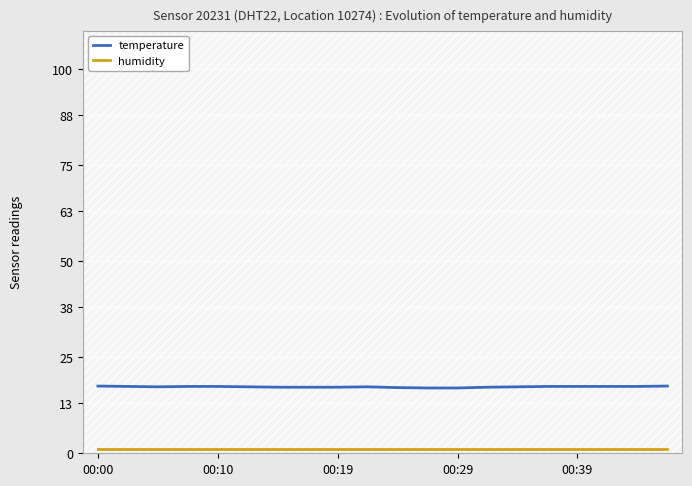

Which series has the widest spread of values?

temperature